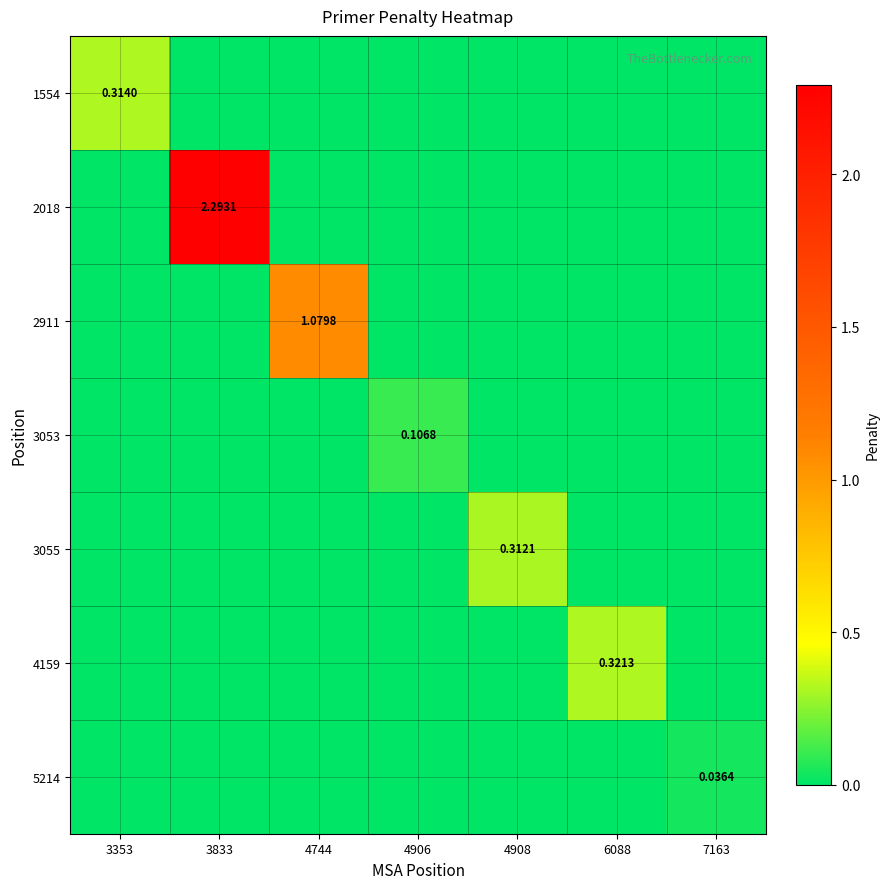

At which category does the chart reach its peak across all series?

3833